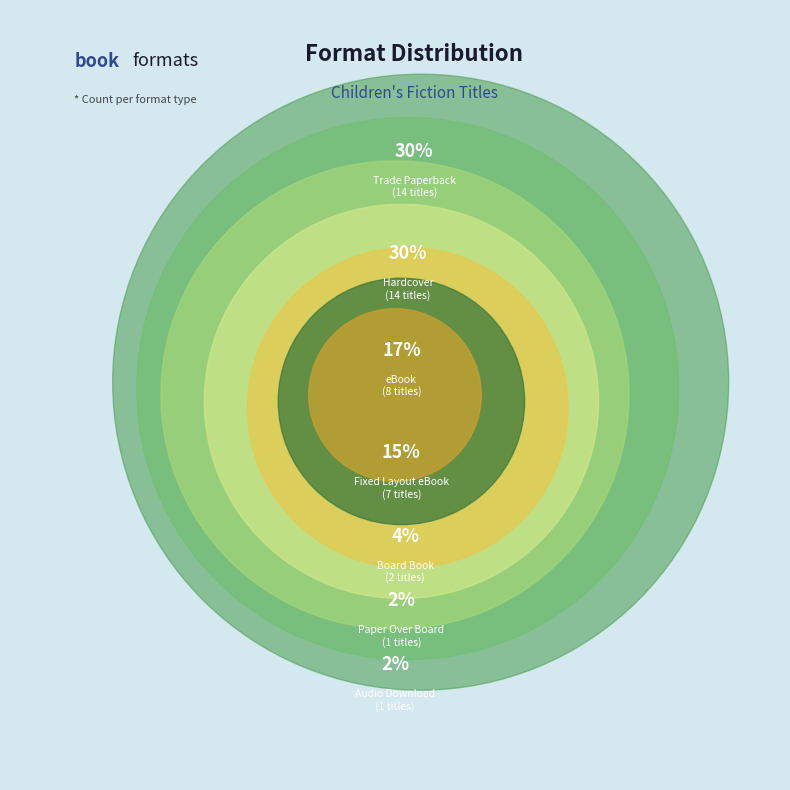

Does Audio Download account for over 50% of the chart?

No